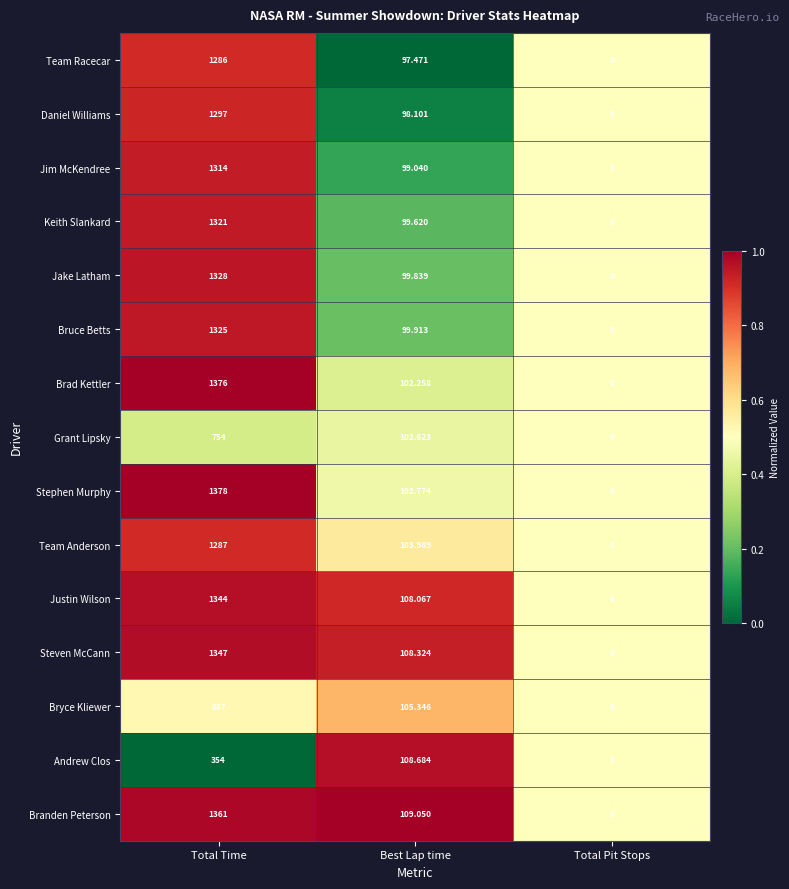

Between Best Lap time and Total Pit Stops, which series saw the biggest shift?

Branden Peterson